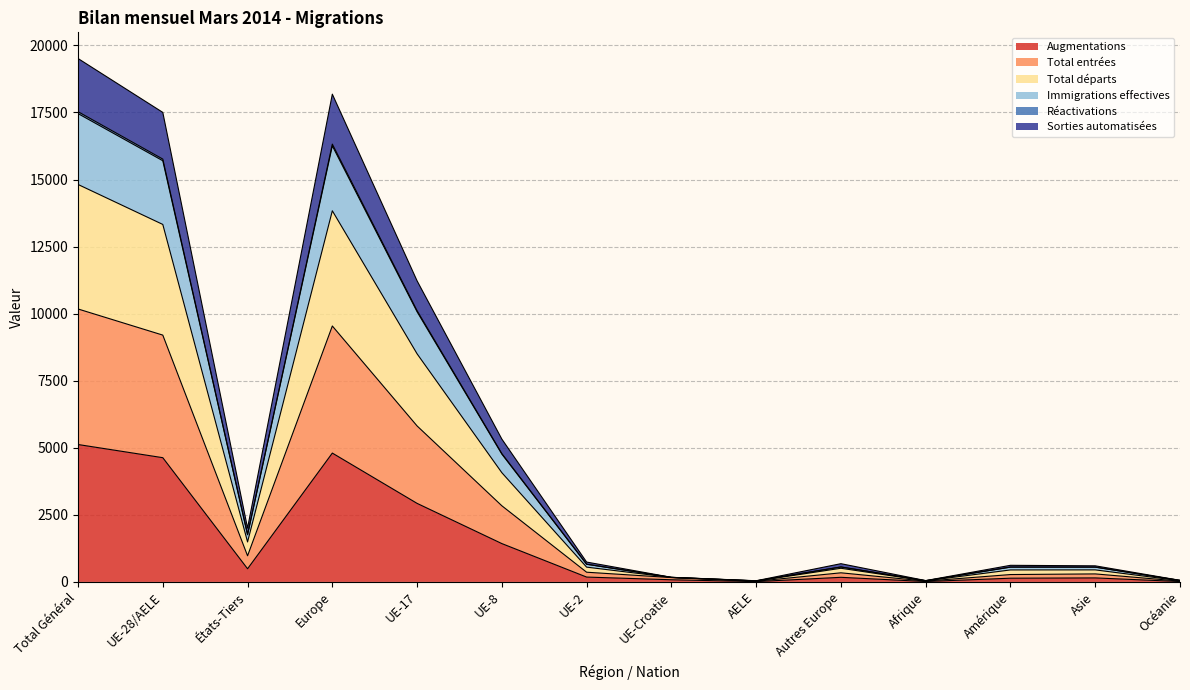

What is the maximum value for Augmentations?

5122